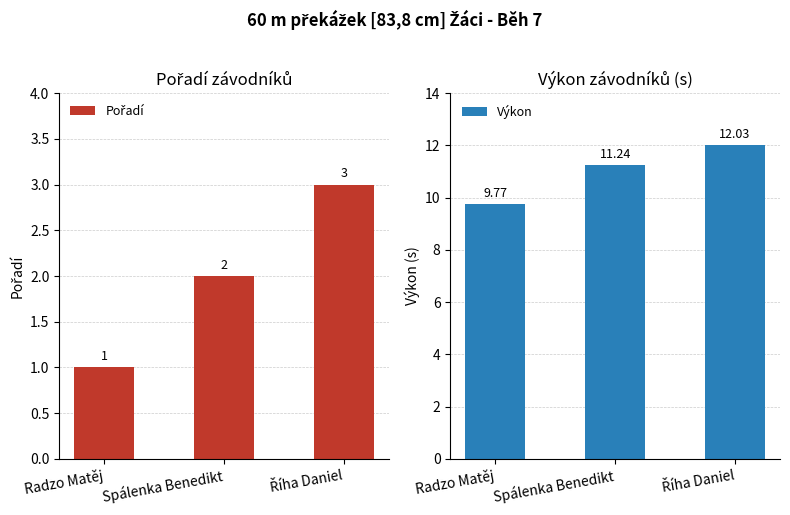

Which category has the highest value across all series?

Říha Daniel